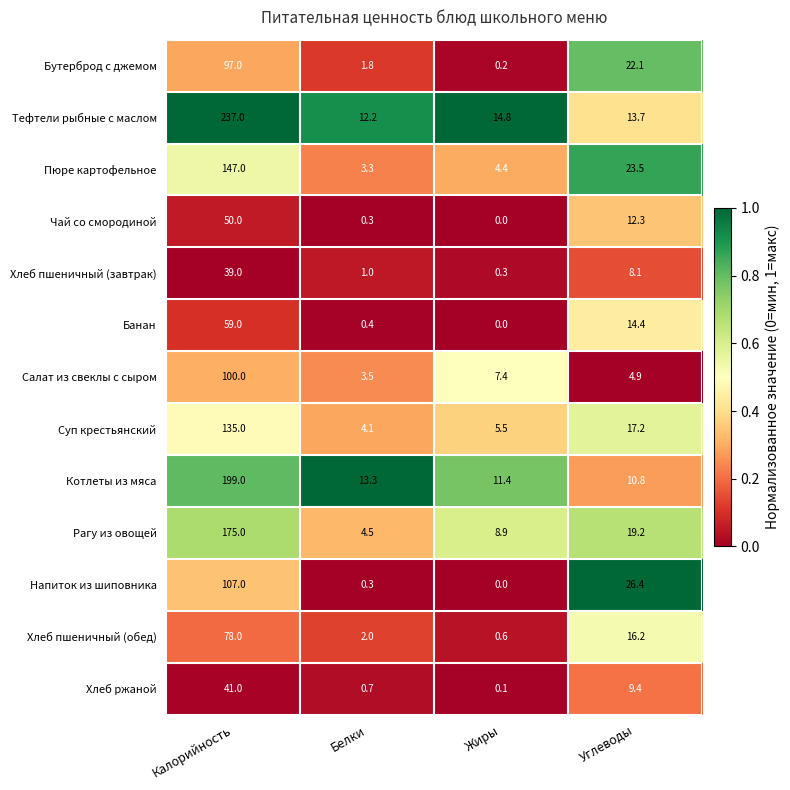

Is the value of Хлеб ржаной at Белки greater than the value of Хлеб пшеничный (завтрак) at Белки?

No